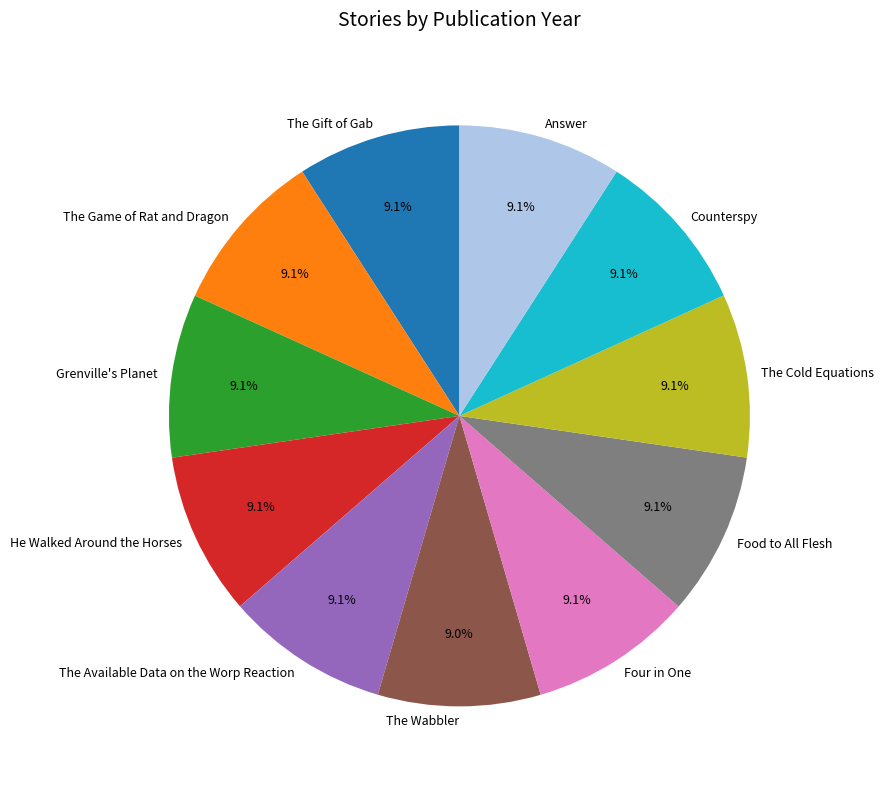

Is there any slice that represents more than half of the pie?

No